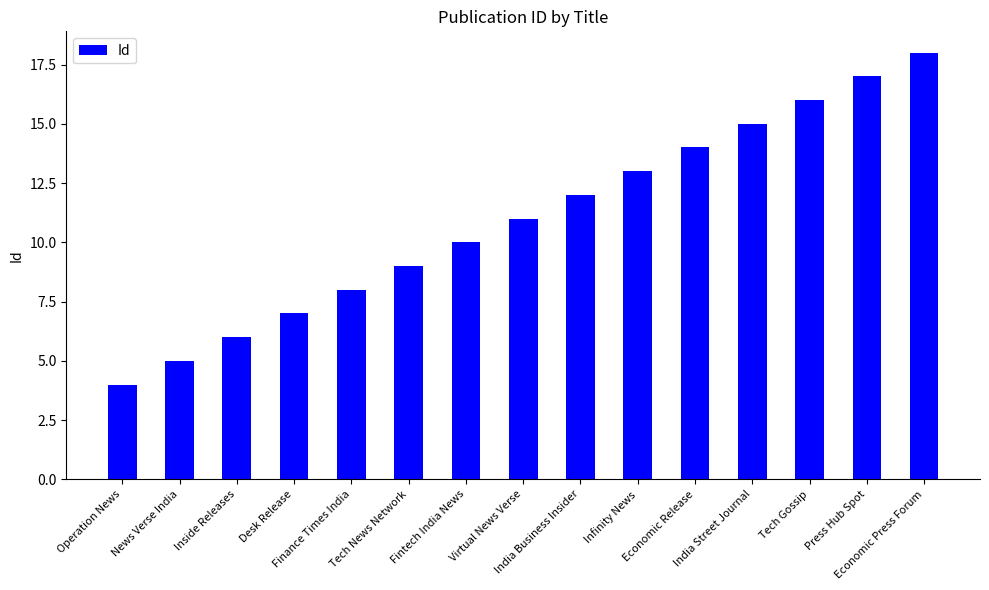

Reading right to left, what are all the values shown in this chart?

Economic Press Forum=18	Press Hub Spot=17	Tech Gossip=16	India Street Journal=15	Economic Release=14	Infinity News=13	India Business Insider=12	Virtual News Verse=11	Fintech India News=10	Tech News Network=9	Finance Times India=8	Desk Release=7	Inside Releases=6	News Verse India=5	Operation News=4